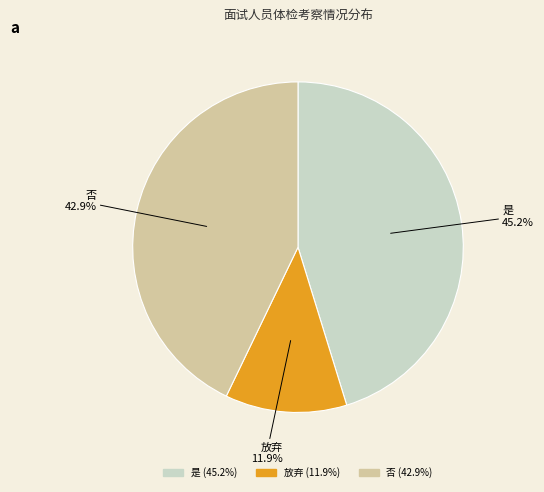

Approximately how many times larger is the value at 是 compared to 放弃?

3.8